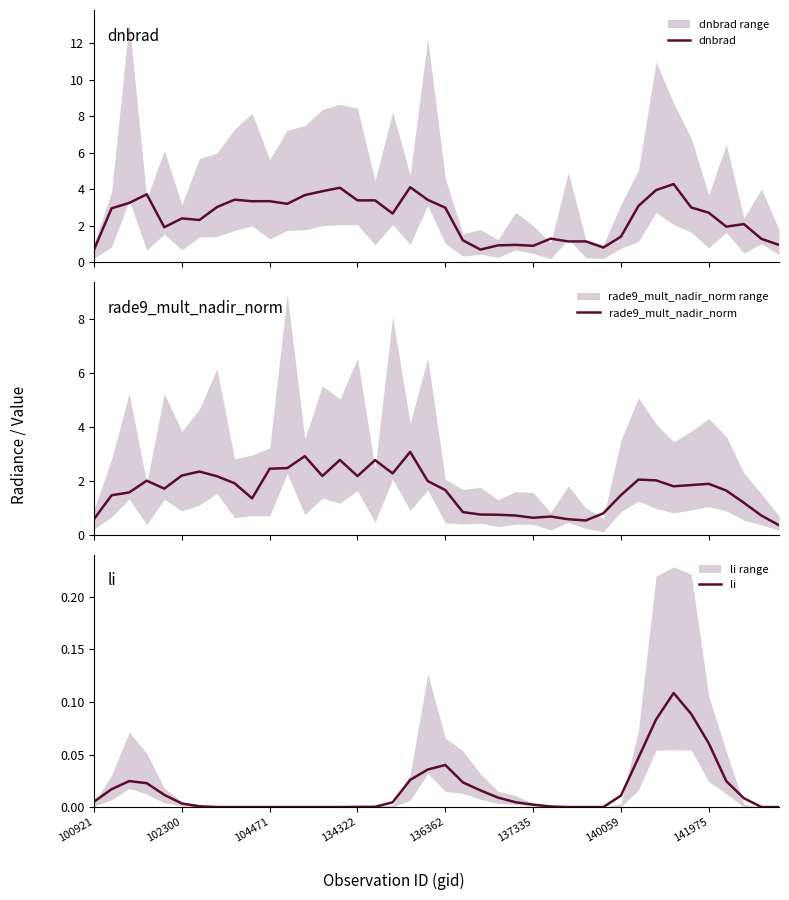

List the series in order of their peak value, lowest first.

li, rade9_mult_nadir_norm, dnbrad